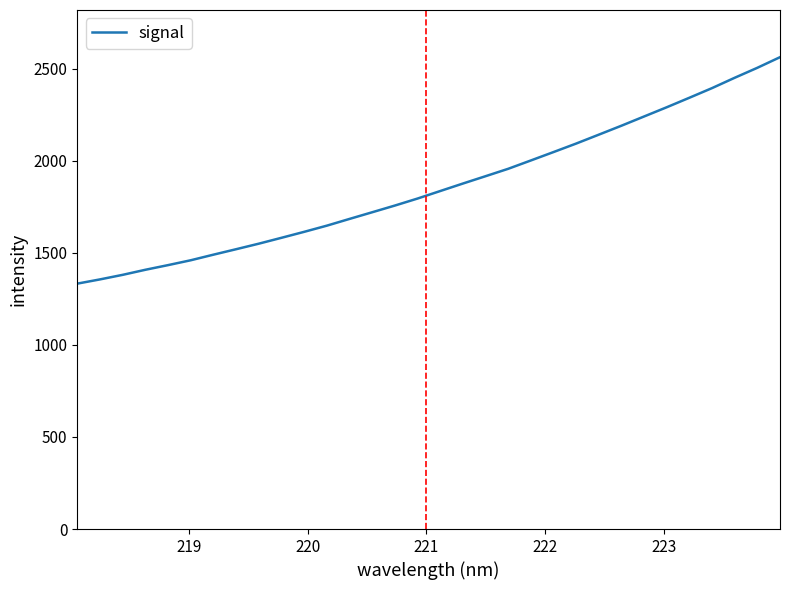

What is the smallest value displayed?

1332.2